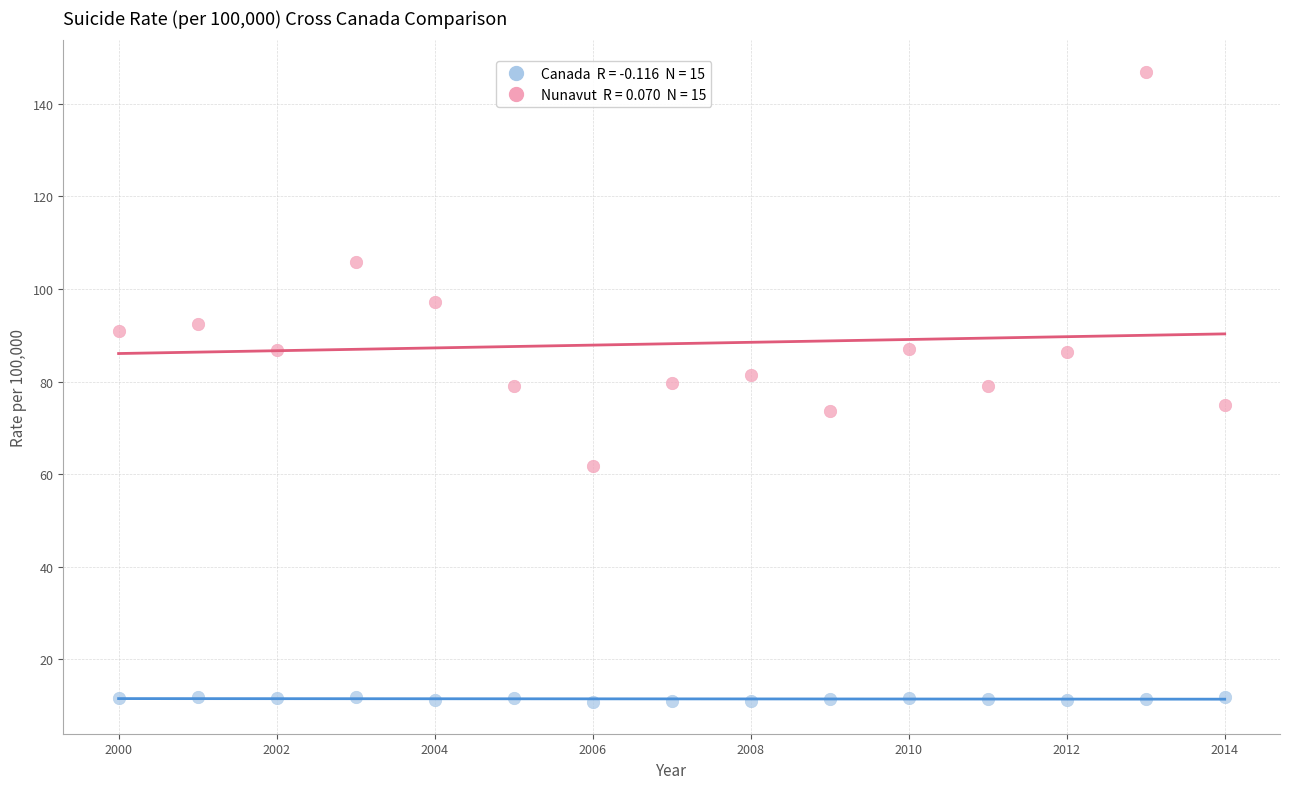

Across all data points, what is the range of X values (max minus min)?

14.0